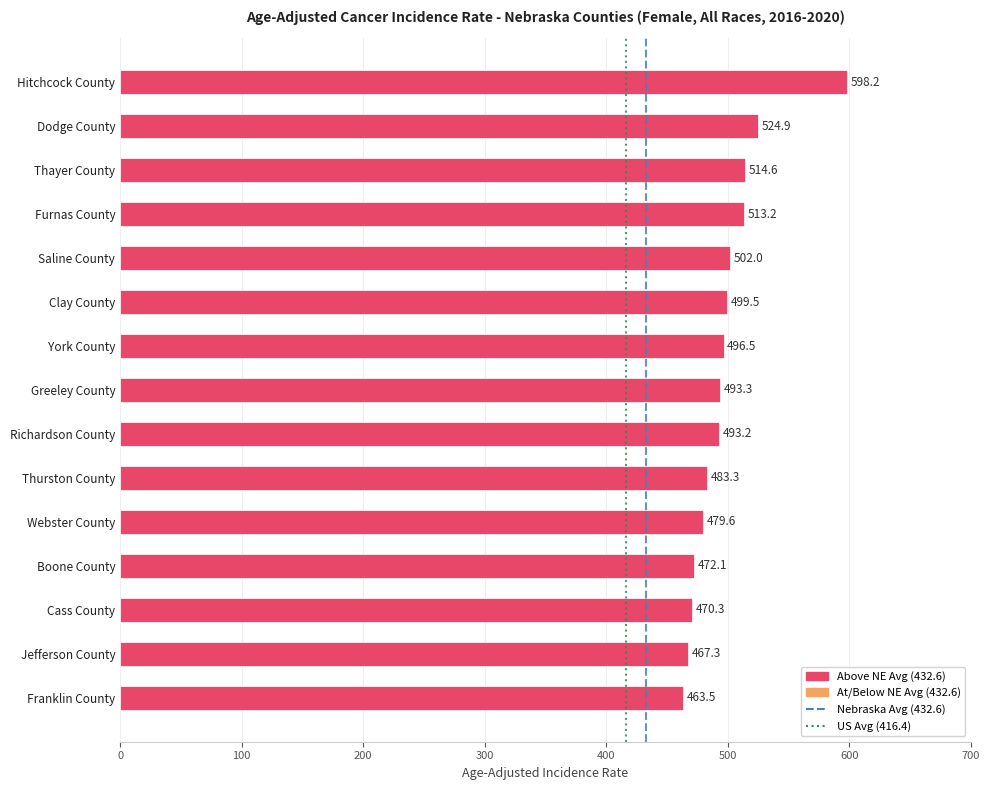

Rank the categories by value from highest to lowest.

Hitchcock County, Dodge County, Thayer County, Furnas County, Saline County, Clay County, York County, Greeley County, Richardson County, Thurston County, Webster County, Boone County, Cass County, Jefferson County, Franklin County